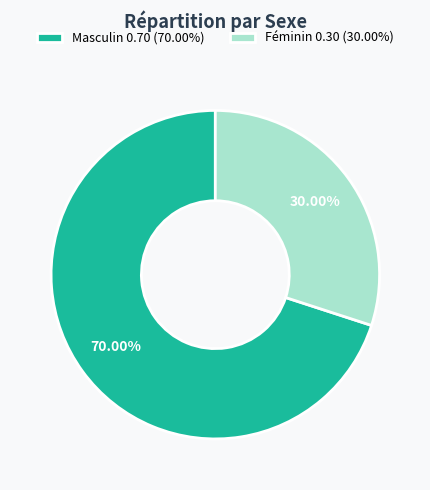

How many slices are in this pie chart?

2